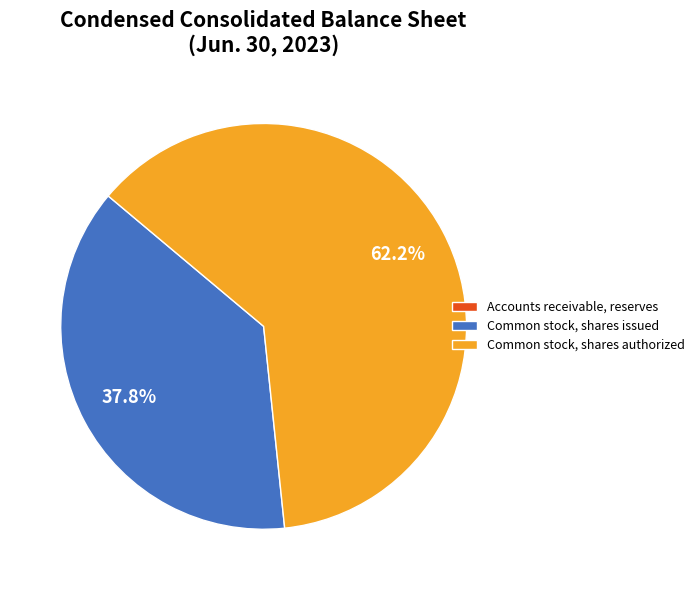

What portion of the pie excludes Common stock, shares issued?

62.2%